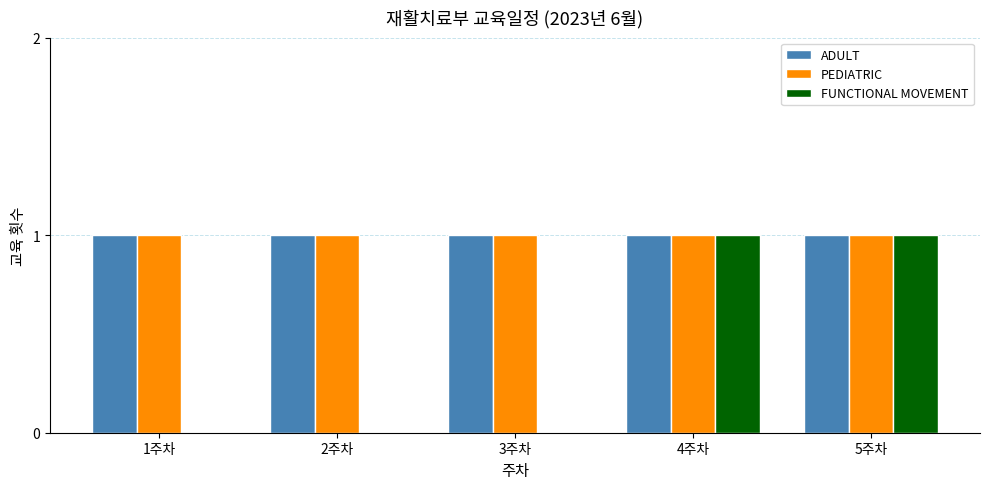

What are all the series names shown in the legend?

ADULT, PEDIATRIC, FUNCTIONAL MOVEMENT